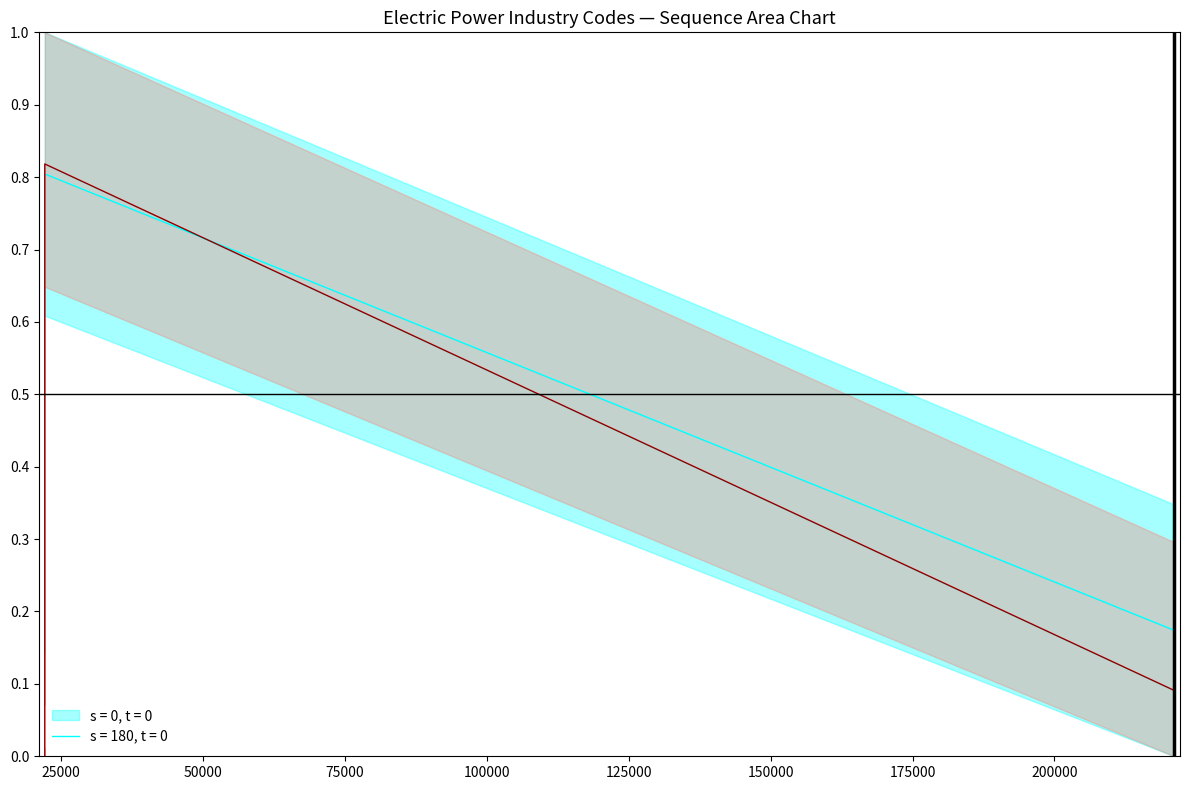

Which series has the largest range (max minus min)?

s = 0, t = 0